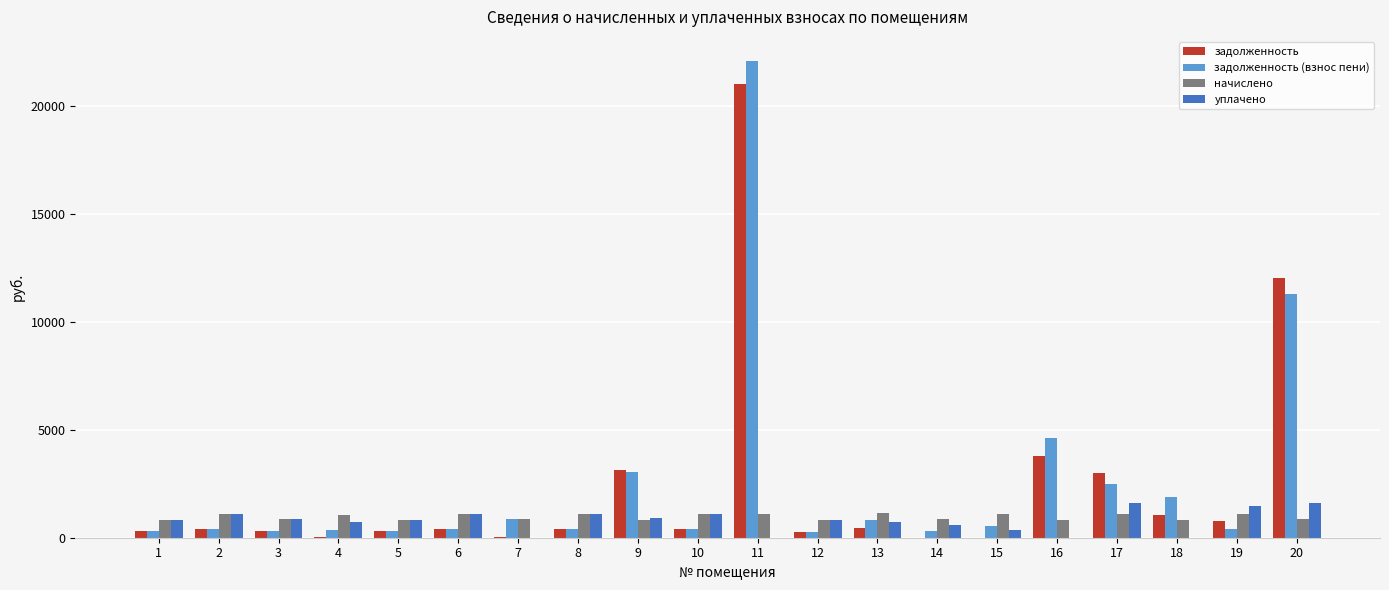

What is the average value of the задолженность (взнос пени) series?

2573.3